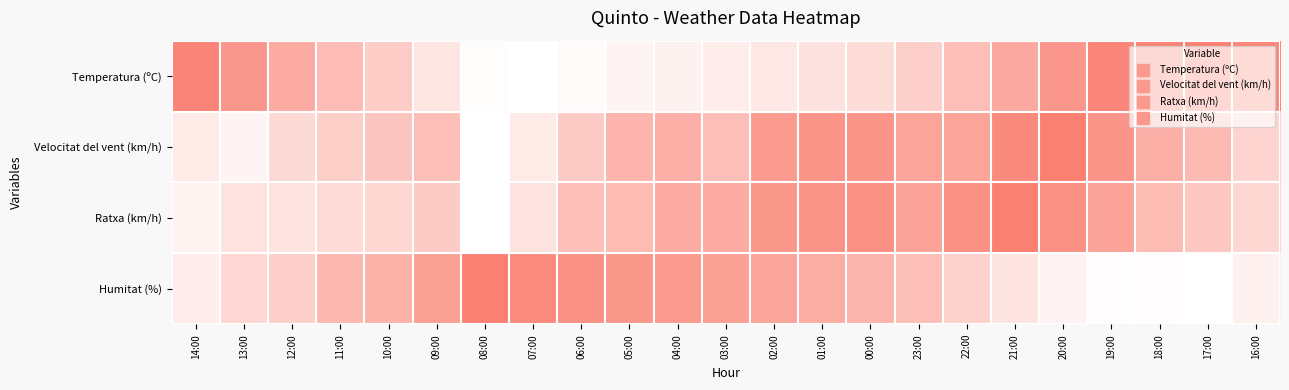

Which has a higher value, 02:00 or 23:00?

23:00